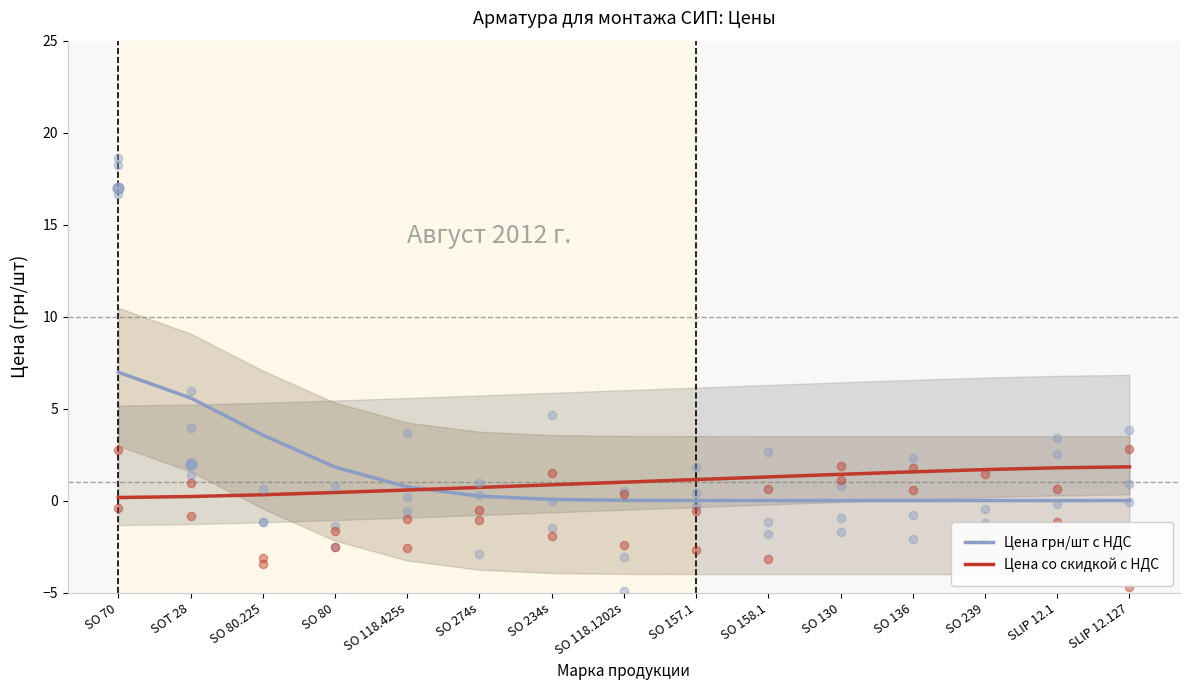

Which series contains the highest Y value?

Цена грн/шт с НДС